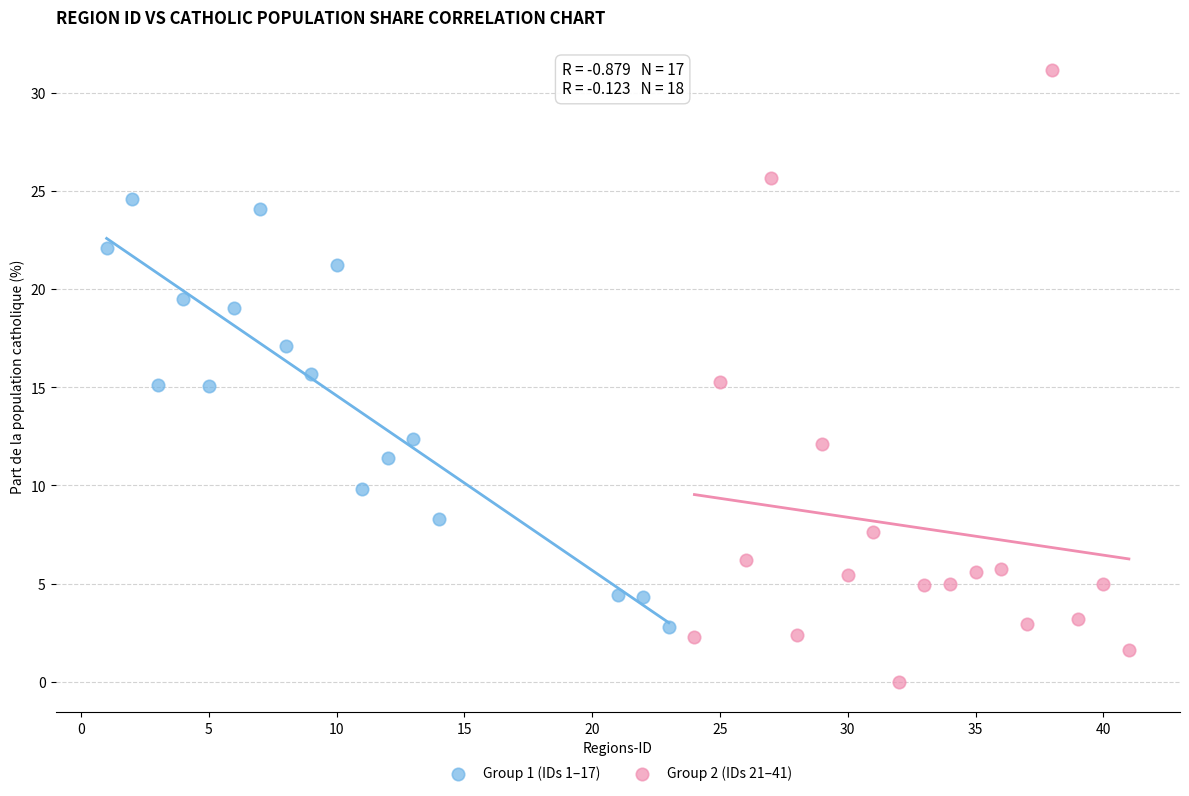

Which series has the largest Y range (max minus min)?

Group 2 (IDs 21–41)